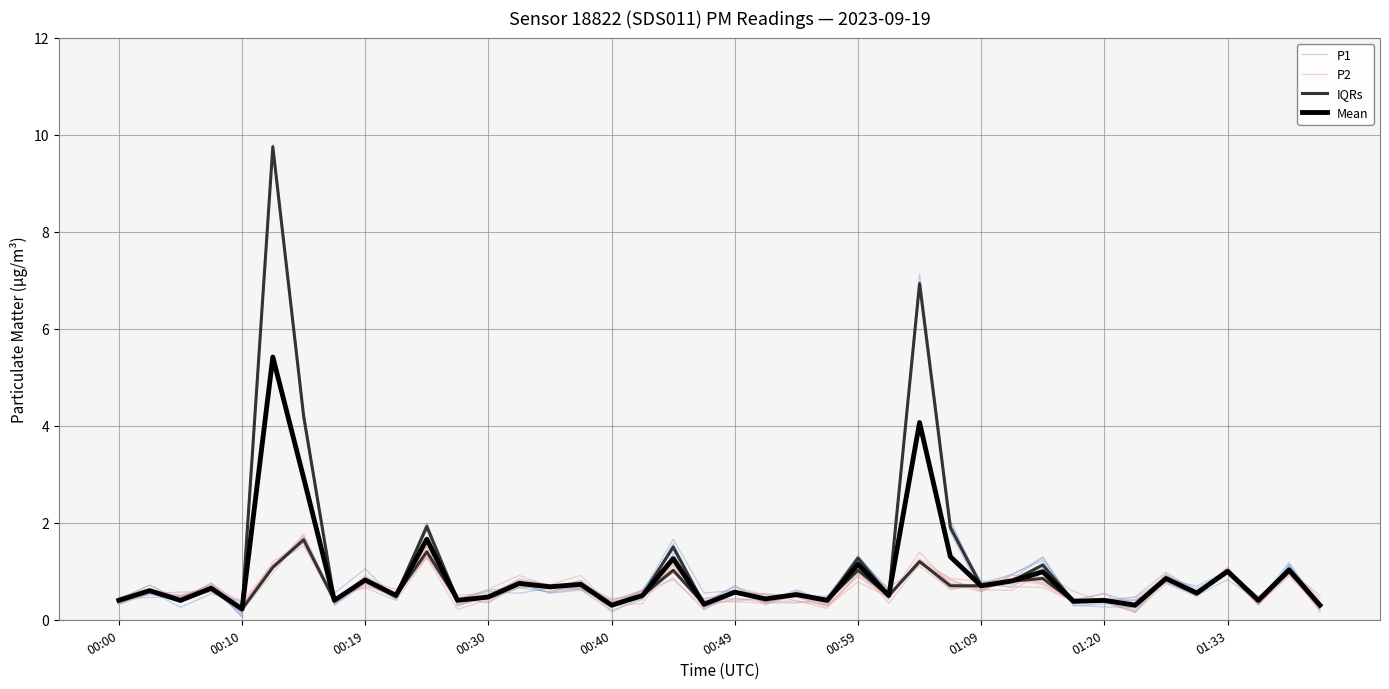

Which has a higher value, 17 or 26?

26